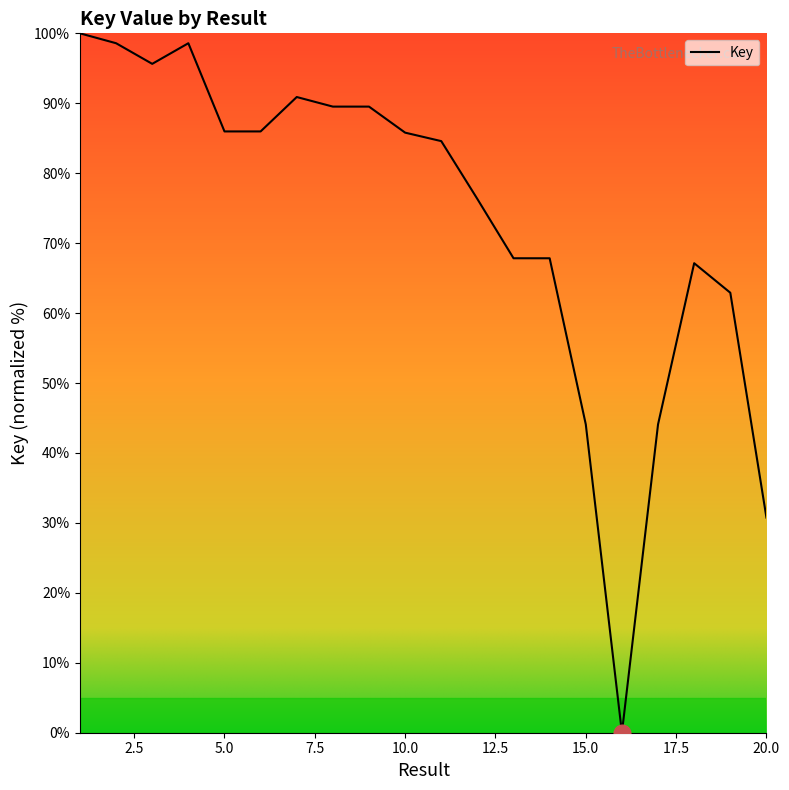

What is the difference between the maximum and minimum values?

100.0